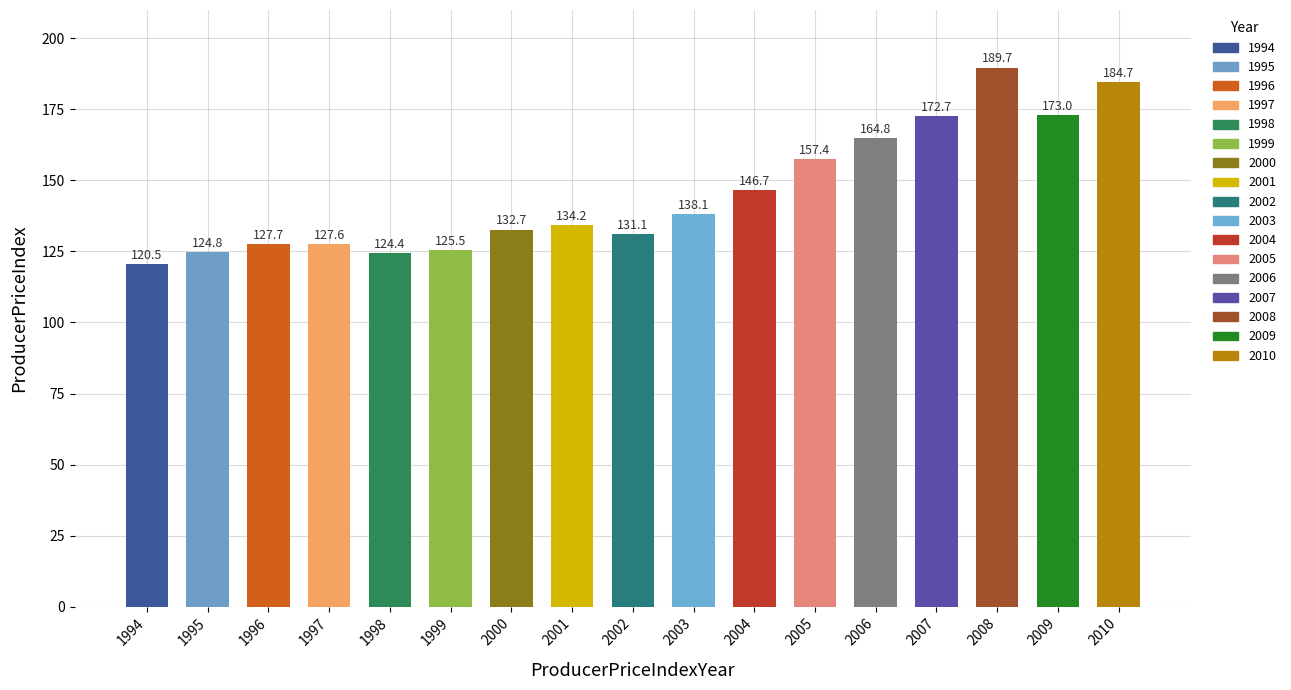

Rank the categories by value from highest to lowest.

2008, 2010, 2009, 2007, 2006, 2005, 2004, 2003, 2001, 2000, 2002, 1996, 1997, 1999, 1995, 1998, 1994